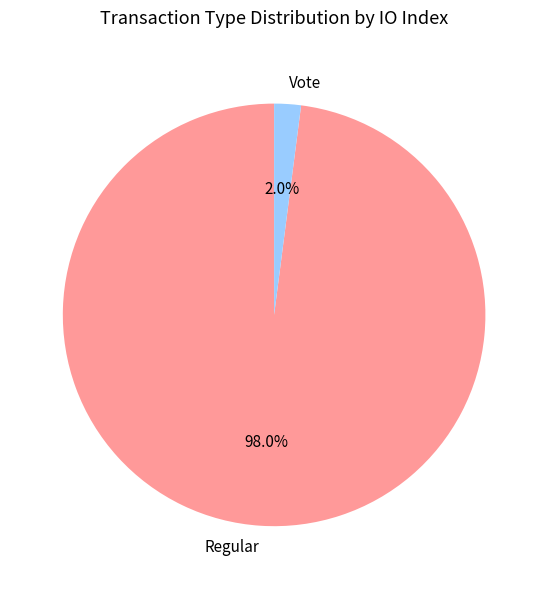

Is Regular the majority of the pie?

Yes